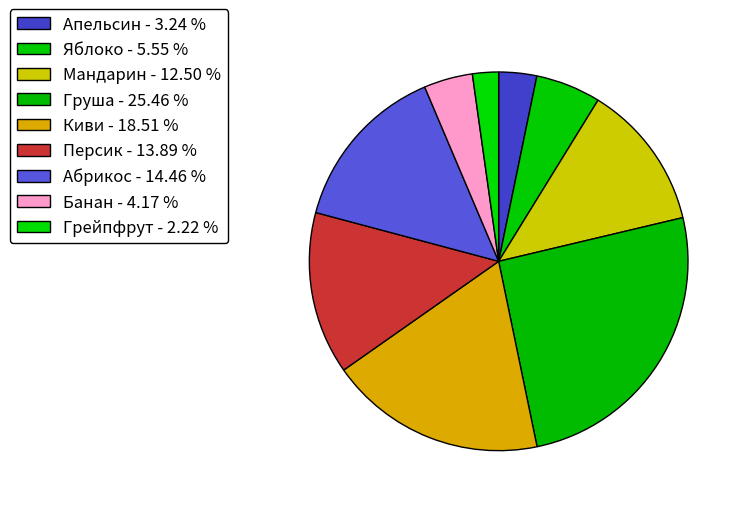

Does Банан account for over 50% of the chart?

No